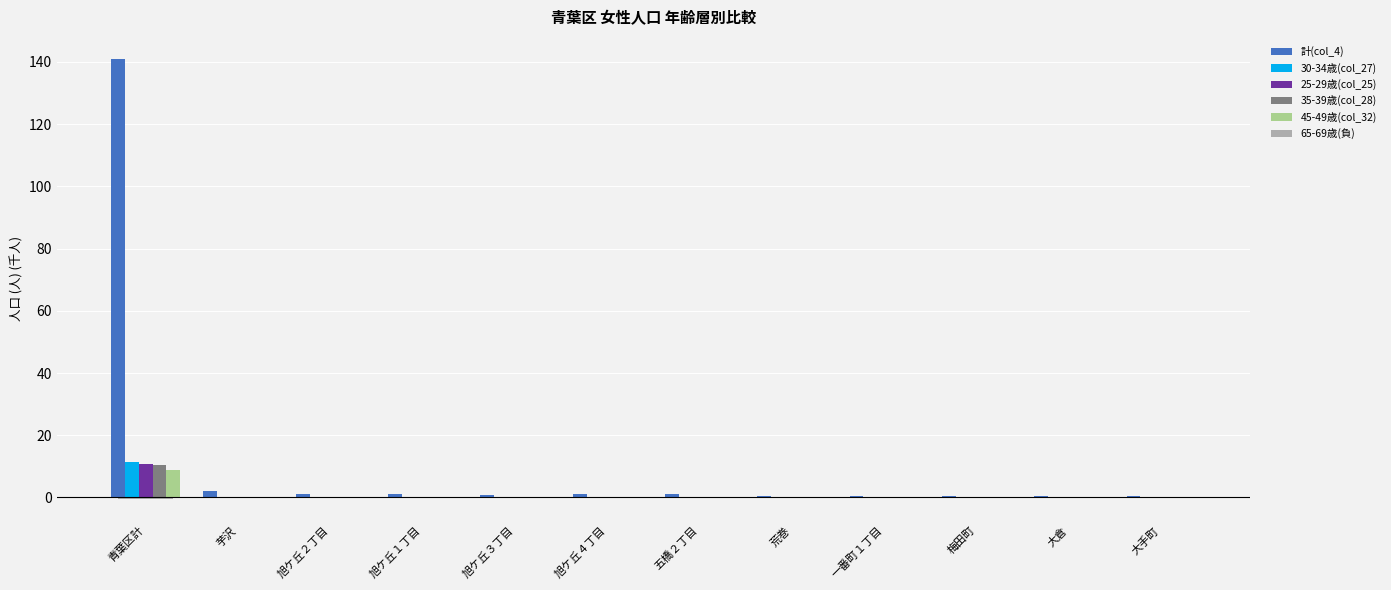

What is the label of the 5th bar from the left?

旭ケ丘３丁目